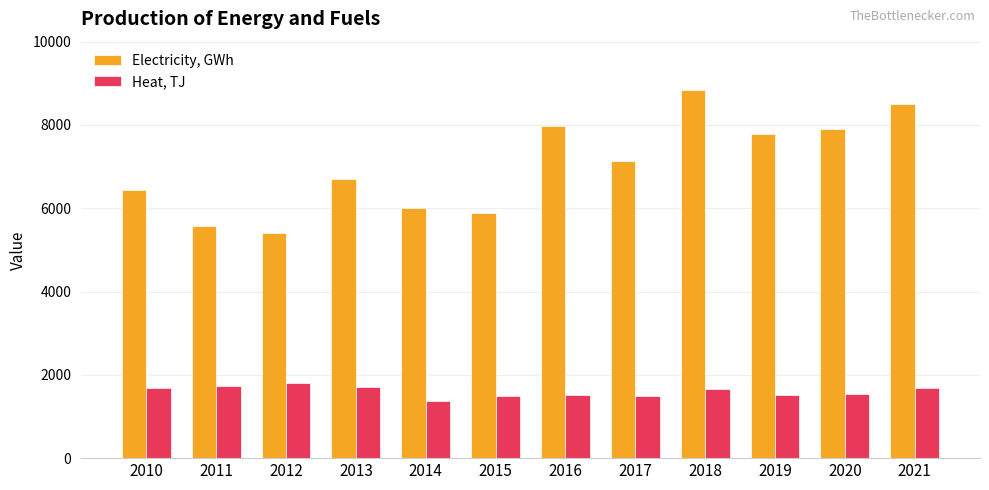

What is the sum of the Heat, TJ values at 2020 and 2016?

3073